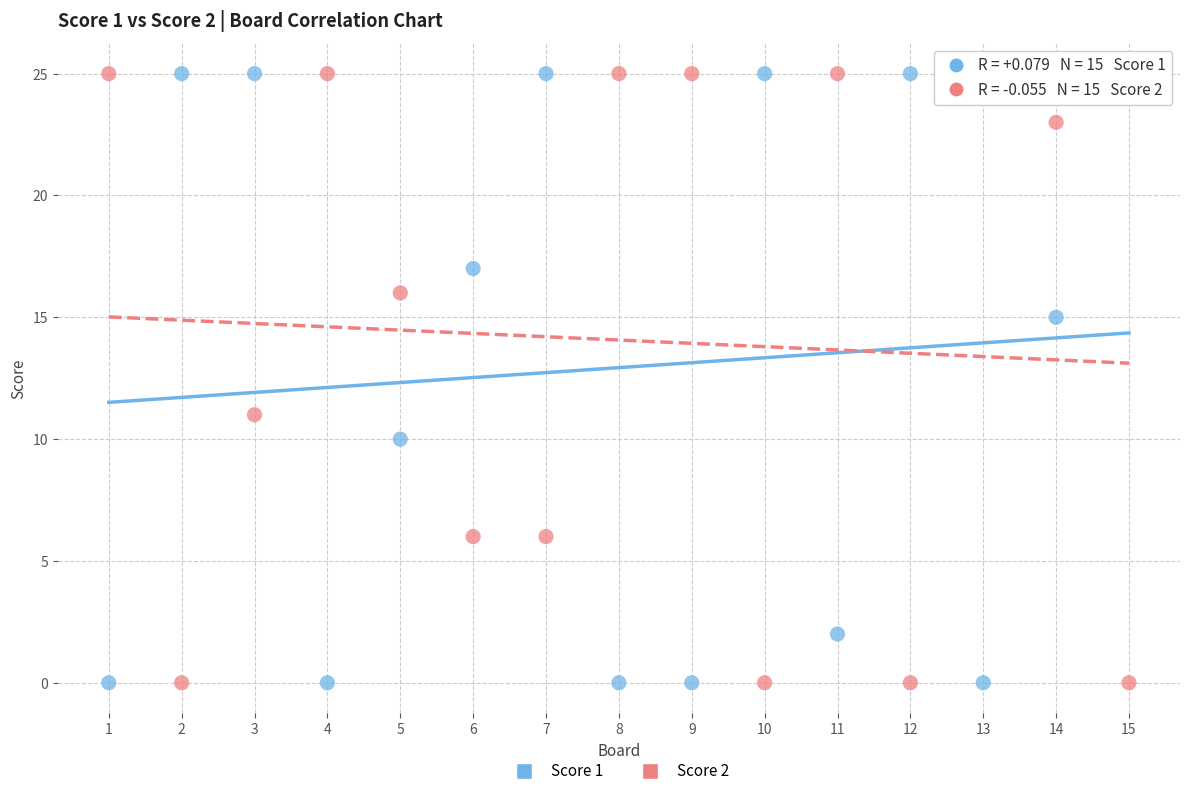

Across all series, what Y value is closest to 12?

11